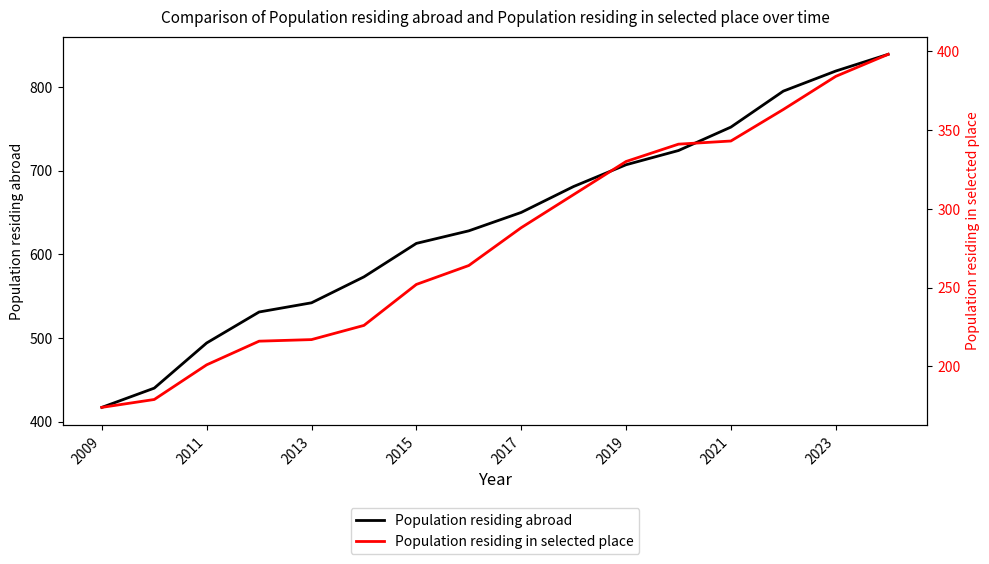

What is the sum of all Population residing abroad values?

10205